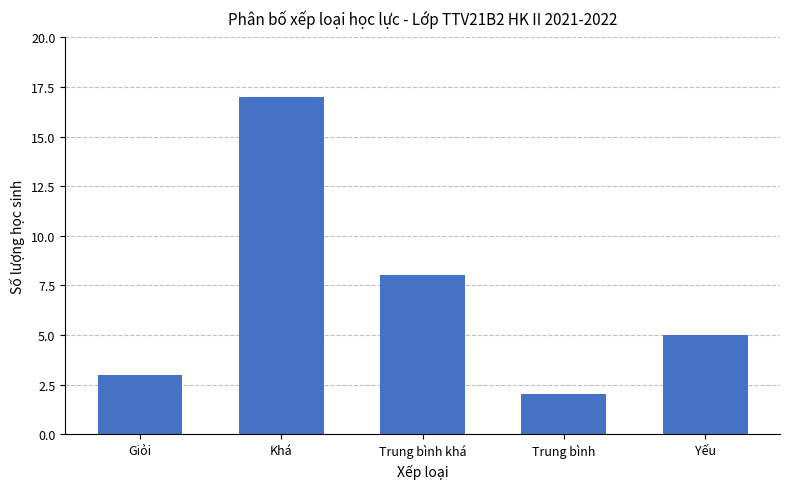

What is the difference between the second highest and second lowest values?

5